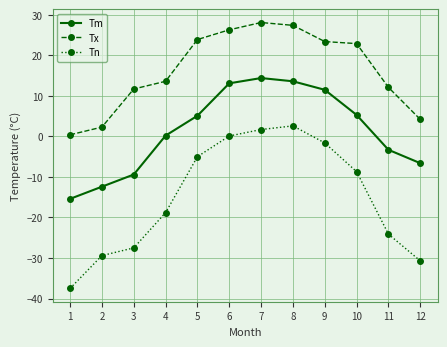

What value does the Tm series have at 6?

13.1